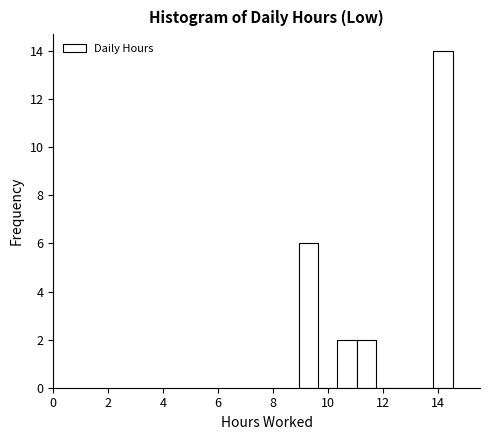

Around what value on the x-axis is the tallest bar? Give the approximate position of its centre, as read against the axis.

14.2